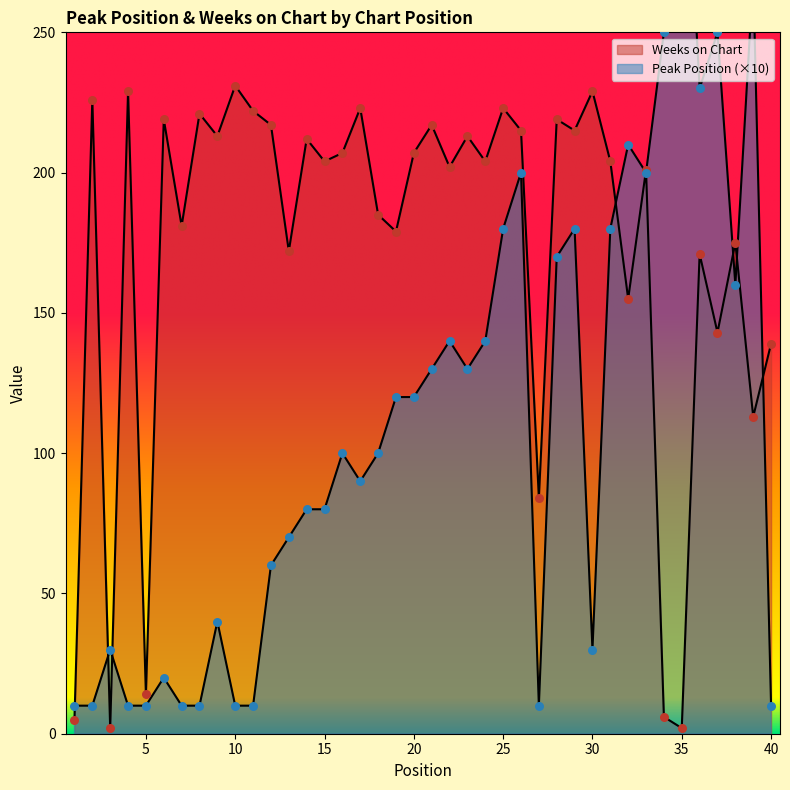

What is the total value across all series at 25?

403